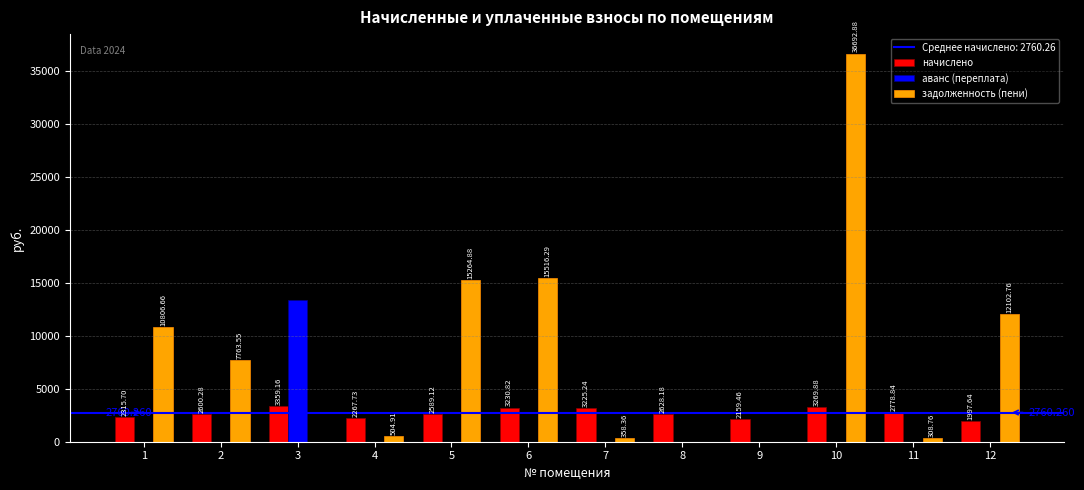

Reading left to right, what are all the values shown in this chart?

начислено: 2315.7	2600.3	3359.2	2267.7	2589.1	3230.8	3225.2	2628.2	2159.5	3269.9	2778.8	1997.6
аванс (переплата): 0.0	0.0	13396.6	0.0	0.0	0.0	0.0	12.3	0.0	0.0	0.0	0.0
задолженность (пени): 10806.7	7763.6	0.0	504.9	15264.9	15516.3	358.4	0.0	0.0	36692.9	308.8	12102.8